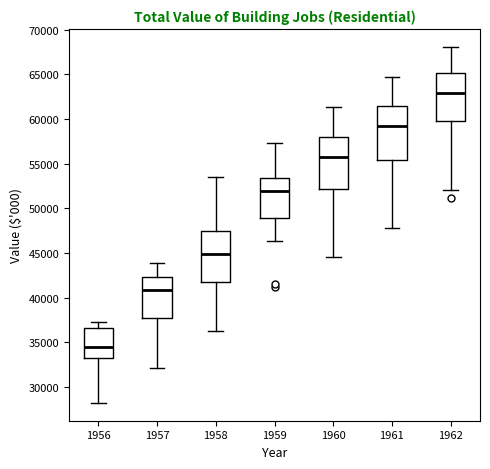

Reading left to right, read every box against the y-axis: the position of its median line, the range the box covers, and the ends of its whiskers. The values are not printed on the chart, so give them approximately, as read against the axis.

1956: median 34500, box 33000 to 36500, whiskers 28000 to 37500
1957: median 41000, box 38000 to 42500, whiskers 32000 to 44000
1958: median 45000, box 42000 to 47500, whiskers 36500 to 53500
1959: median 52000, box 49000 to 53500, whiskers 46500 to 57500
1960: median 56000, box 52000 to 58000, whiskers 44500 to 61500
1961: median 59500, box 55500 to 61500, whiskers 48000 to 64500
1962: median 63000, box 60000 to 65000, whiskers 52000 to 68000